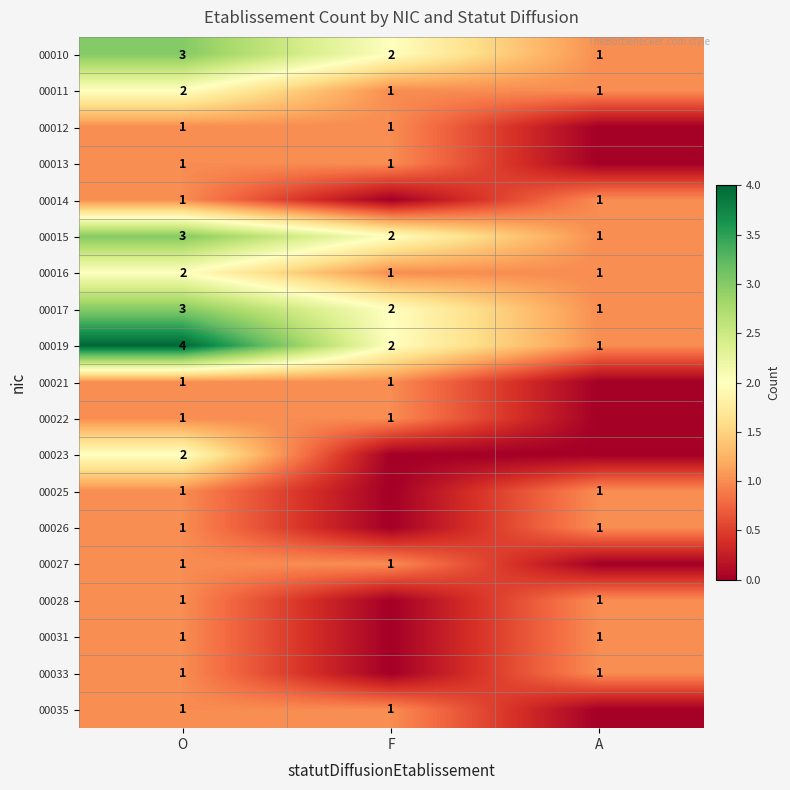

What is the difference between the 00027 values at F and A?

1